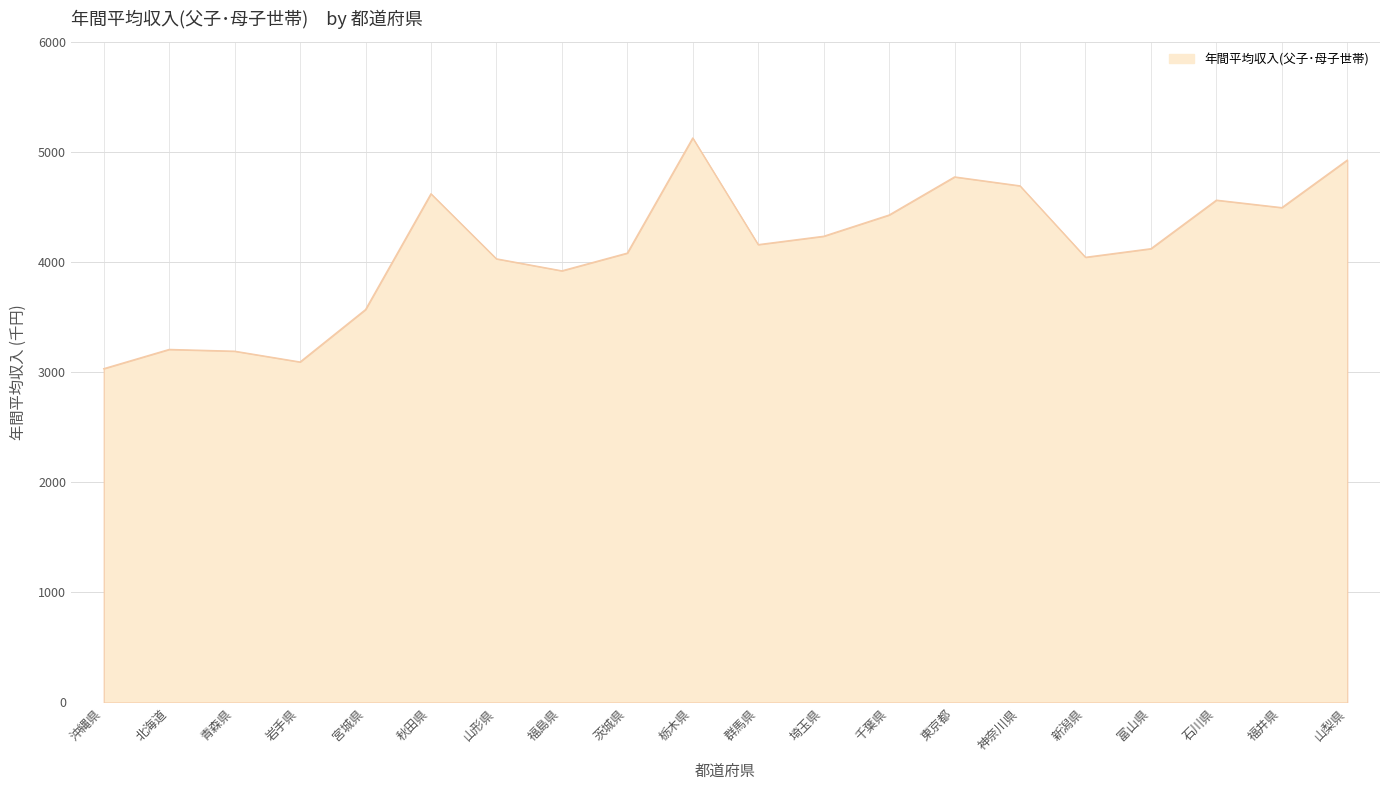

What value does the data have at 北海道, to the nearest 100?

3200